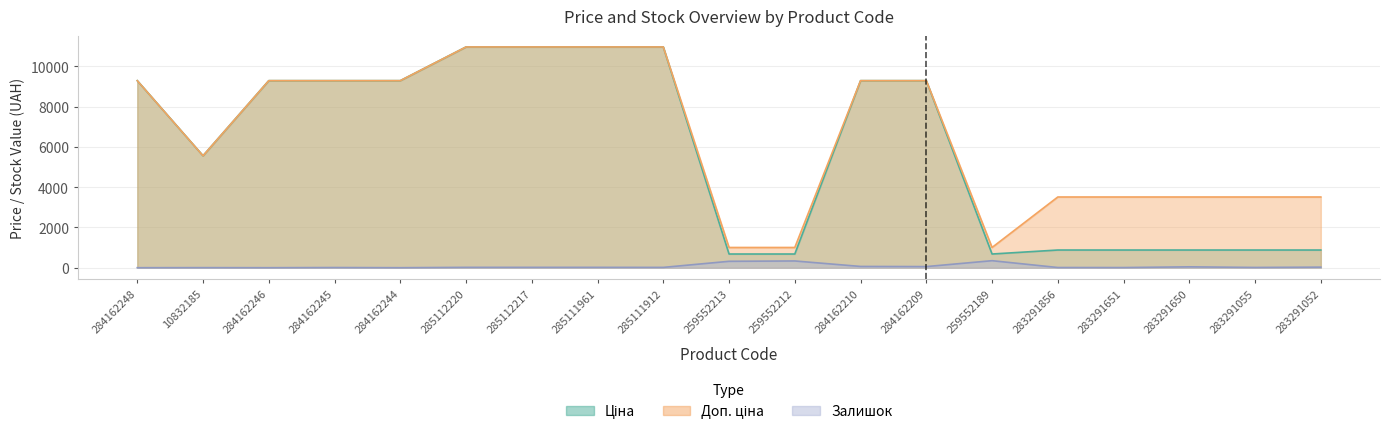

What is the label of the 13th point from the right?

285112217